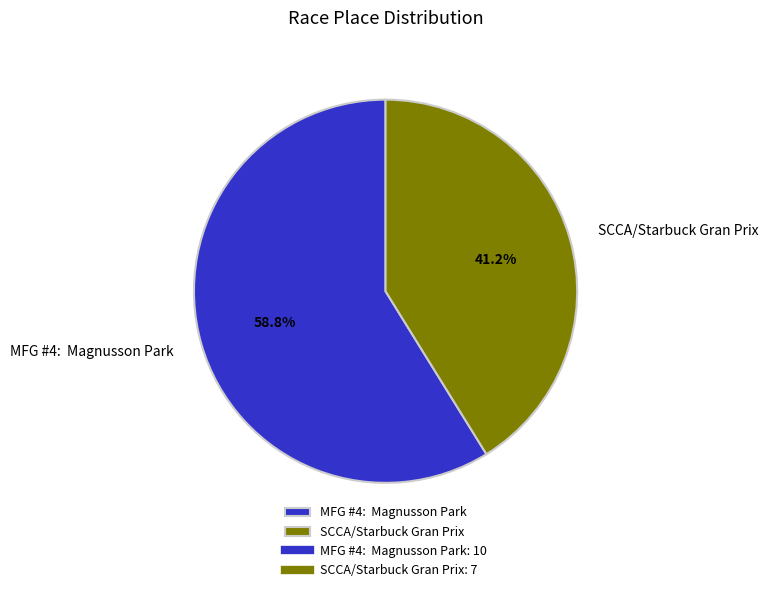

What percentage is the SCCA/Starbuck Gran Prix slice, to the nearest percent?

41%